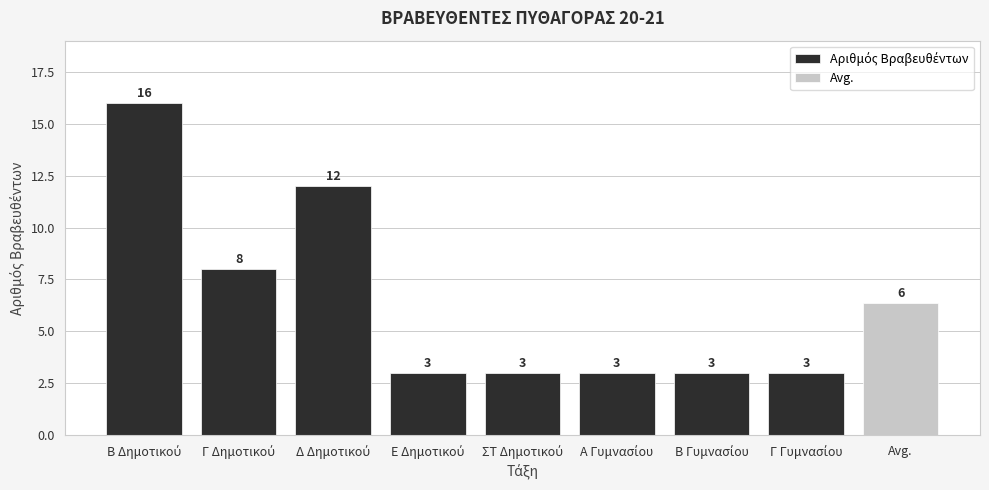

Between Β Δημοτικού and ΣΤ Δημοτικού, which is larger?

Β Δημοτικού